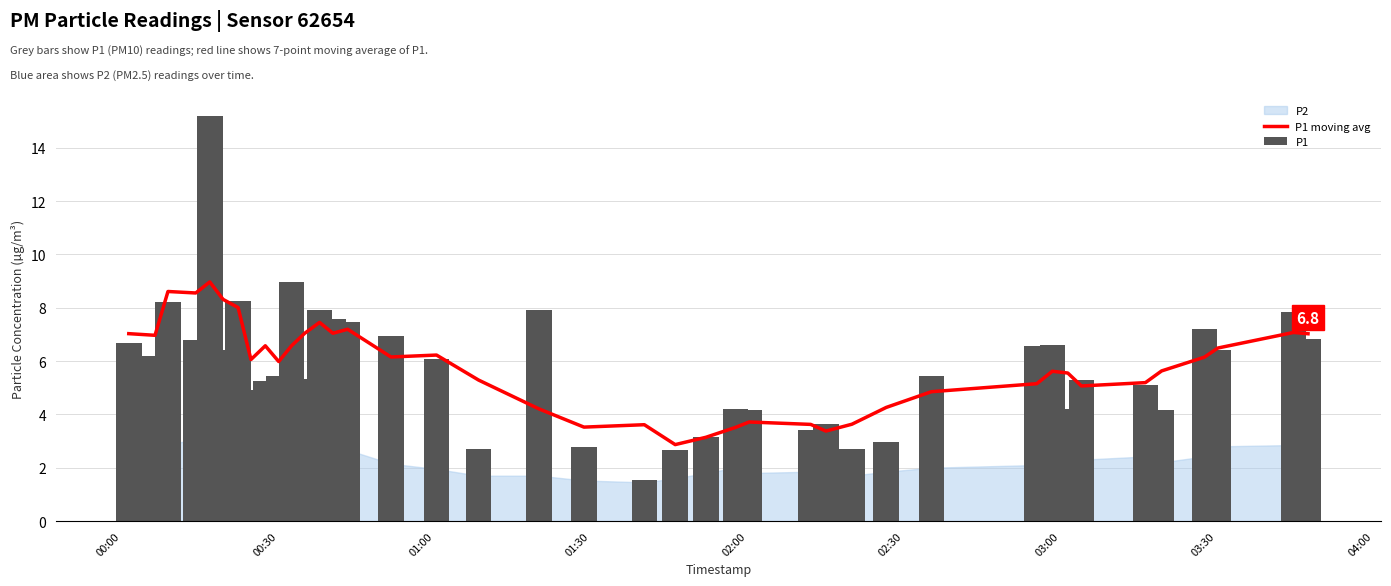

What is the lowest value of the P1 series?

1.6